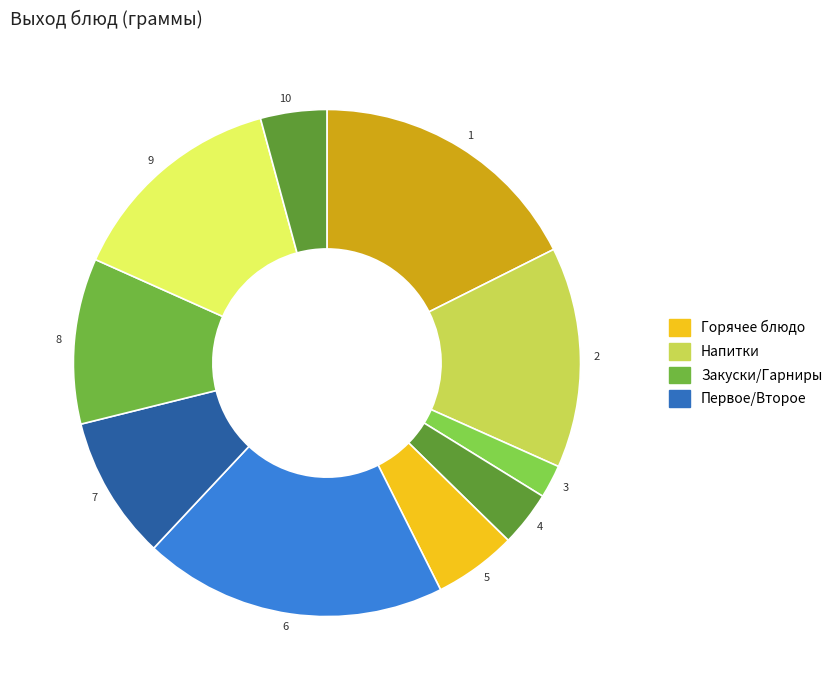

Is there a majority slice in this chart?

No